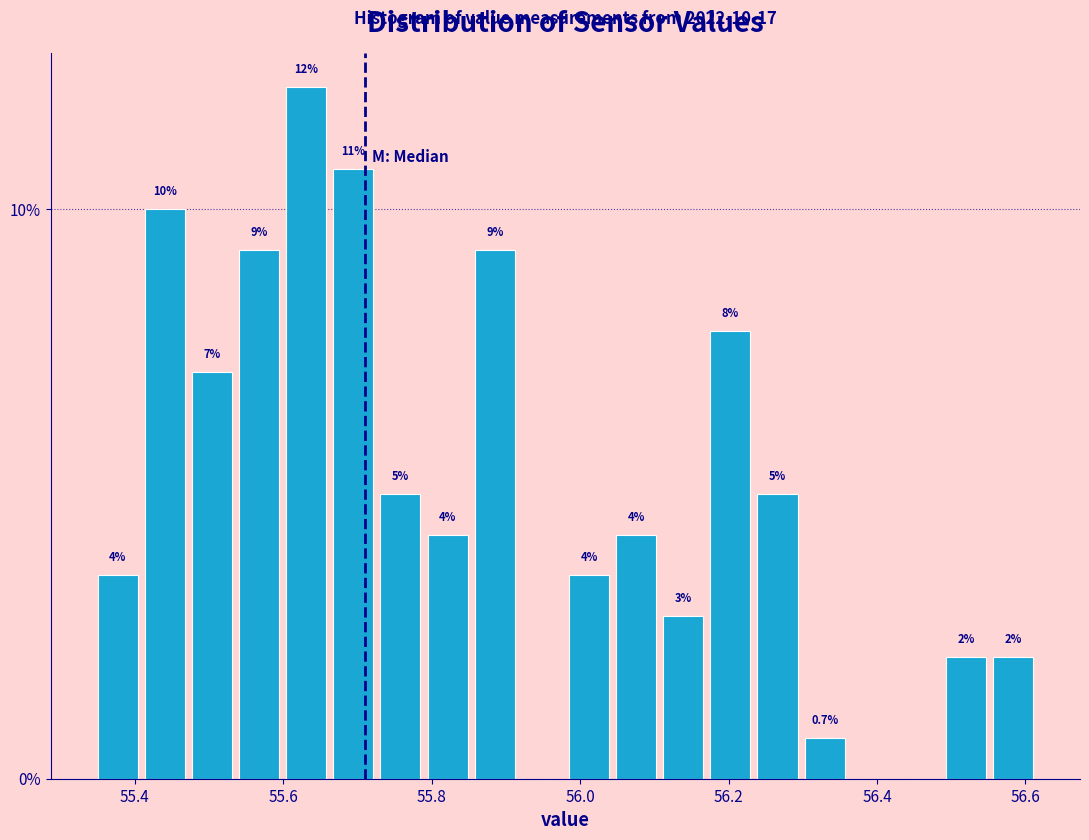

Read against the x-axis, roughly where is the centre of the tallest bar?

55.64